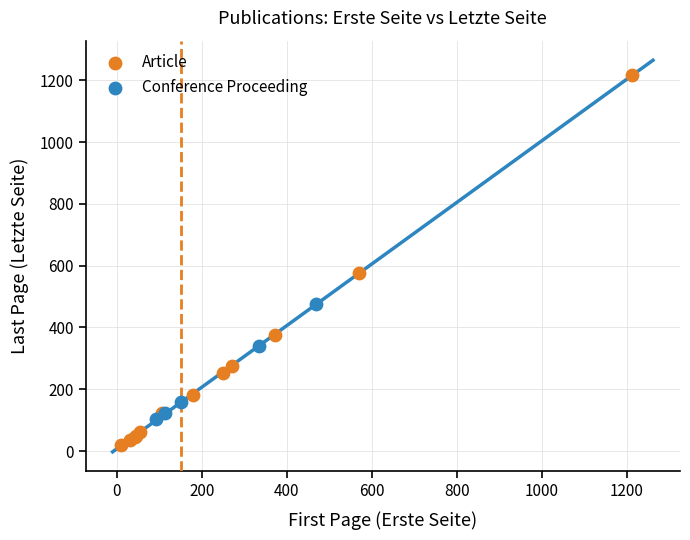

Which series contains the highest Y value?

Article